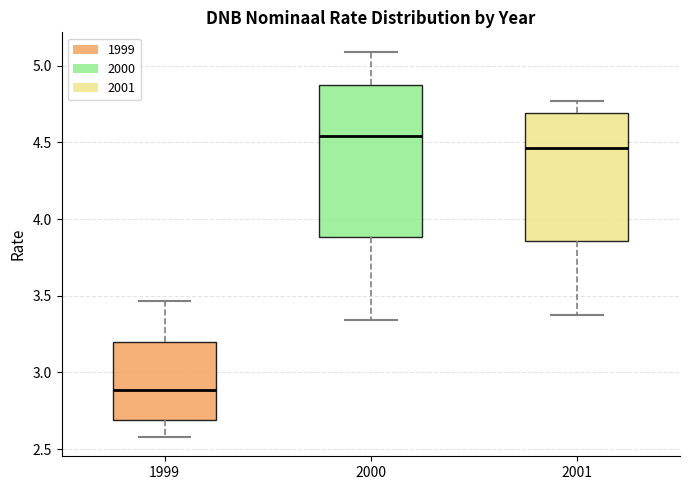

Which box has the highest median line?

2000